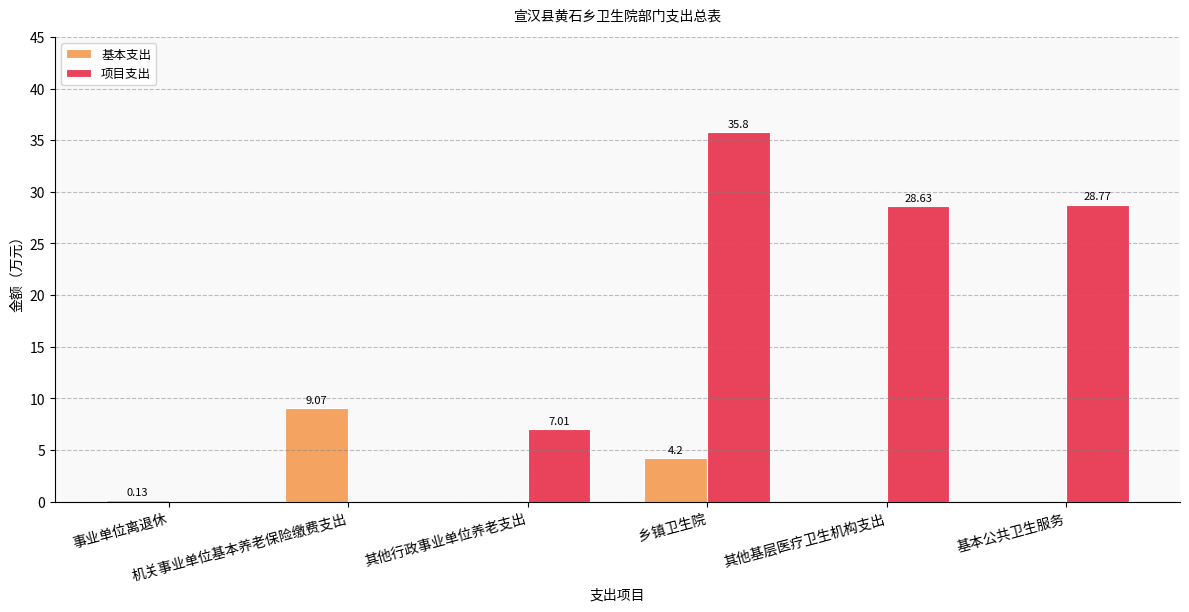

Which series changed the most between 事业单位离退休 and 其他行政事业单位养老支出?

项目支出